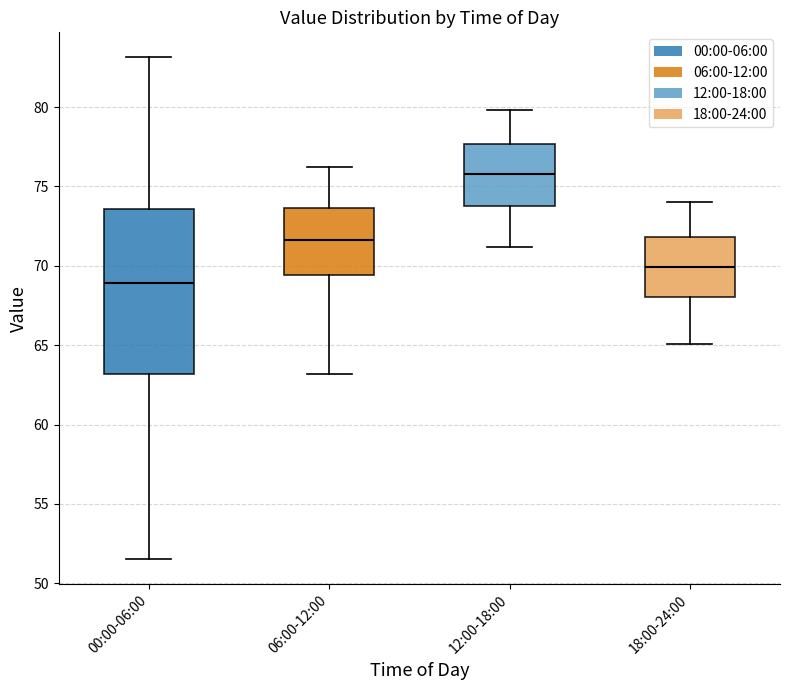

Which box's median line is the highest?

12:00-18:00